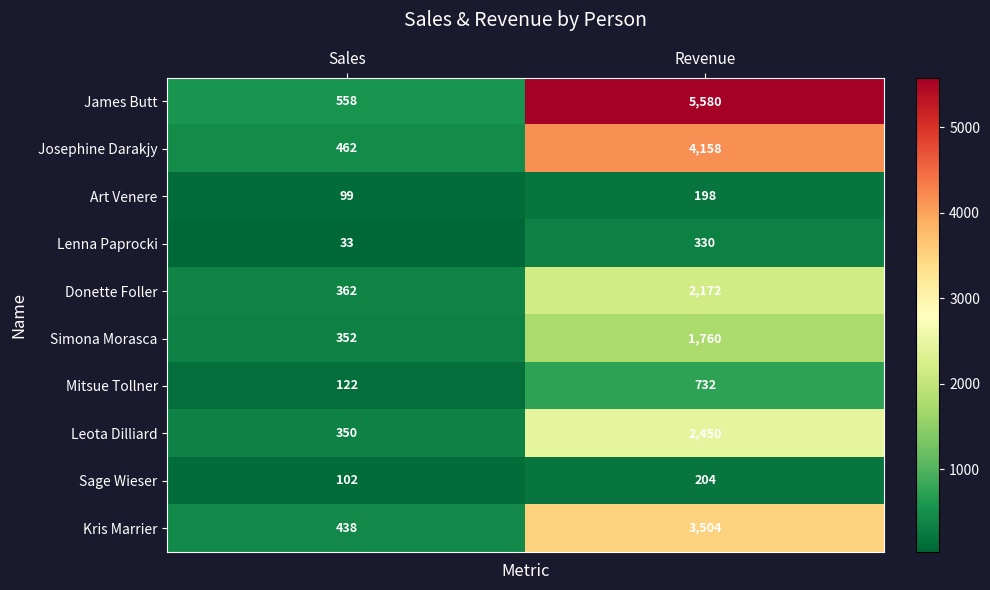

What is the lowest value of the Donette Foller series?

362